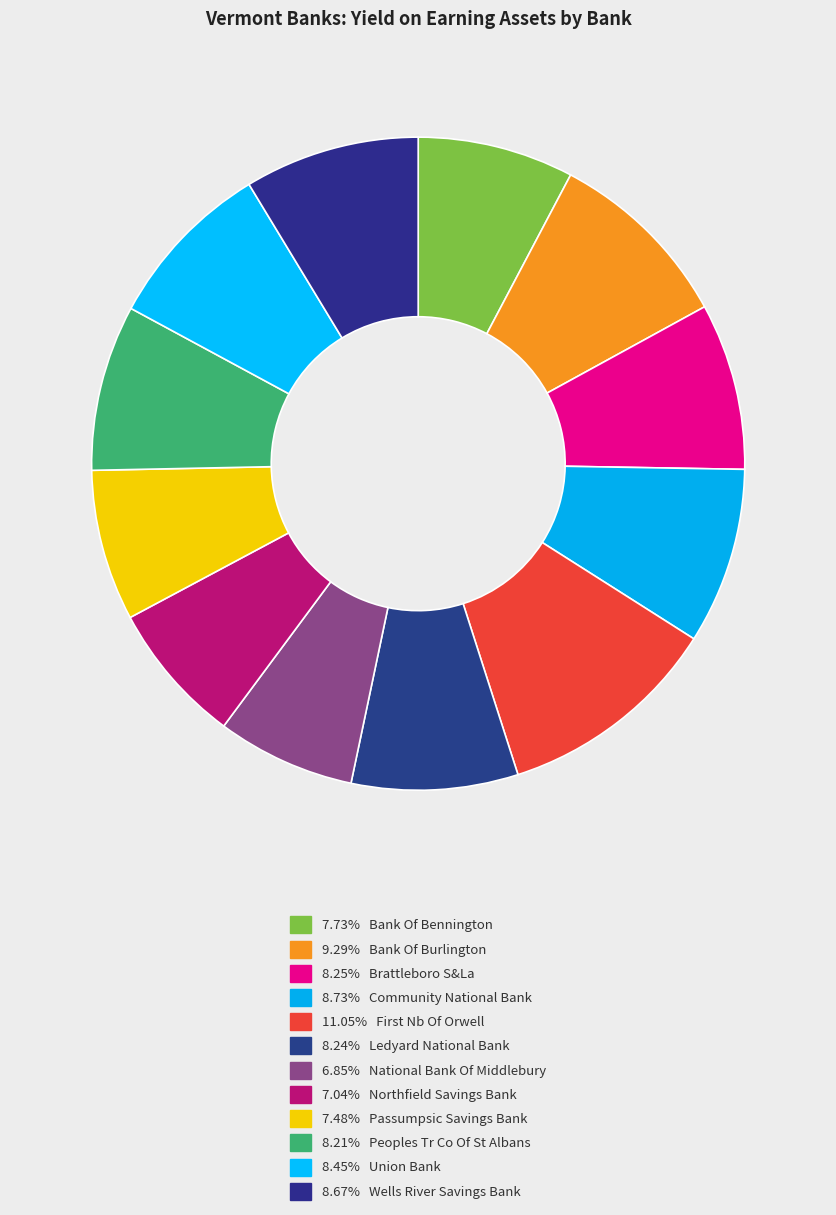

Rank the categories by value from highest to lowest.

First Nb Of Orwell, Bank Of Burlington, Community National Bank, Wells River Savings Bank, Union Bank, Brattleboro S&La, Ledyard National Bank, Peoples Tr Co Of St Albans, Bank Of Bennington, Passumpsic Savings Bank, Northfield Savings Bank, National Bank Of Middlebury